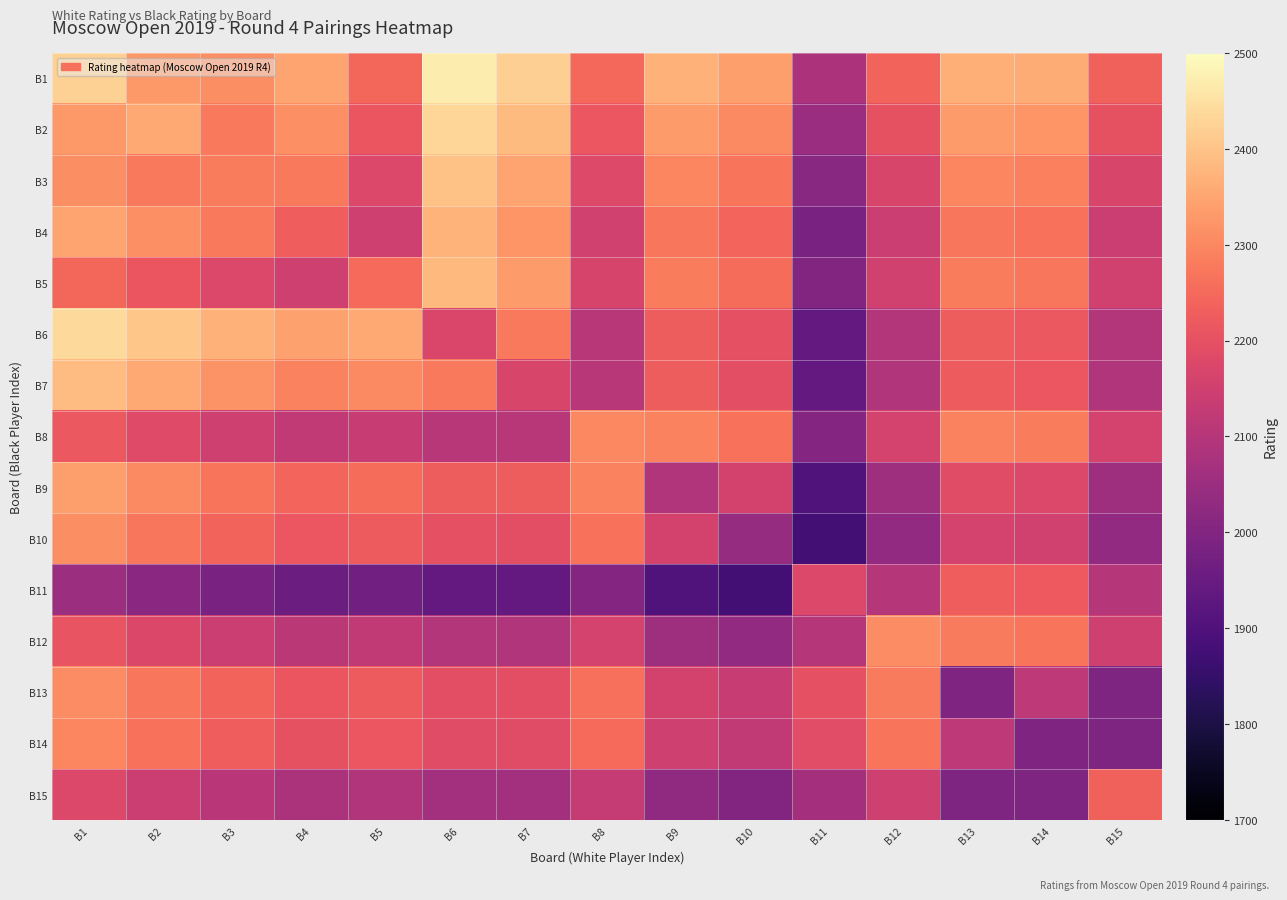

Which category has the lowest value across all series?

B11